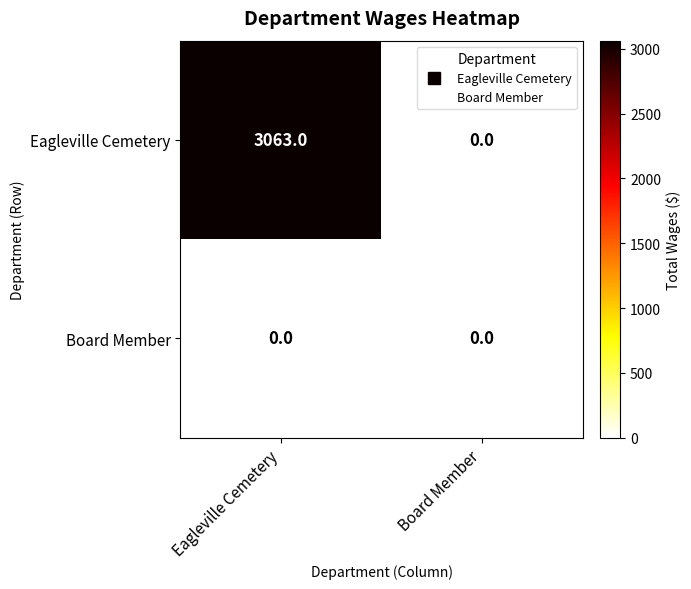

Which series changed the most between Eagleville Cemetery and Board Member?

Eagleville Cemetery